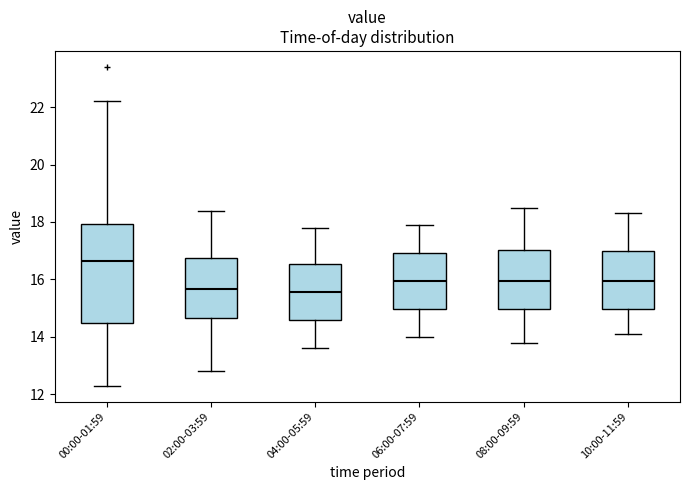

Where does the median line of the box for 10:00-11:59 sit on the y-axis? The values are not printed on the chart, so give them approximately, as read against the axis.

16.0